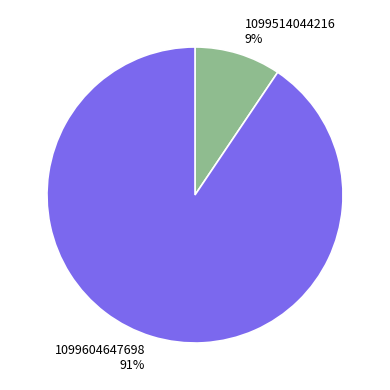

Count the number of slices in the pie.

2